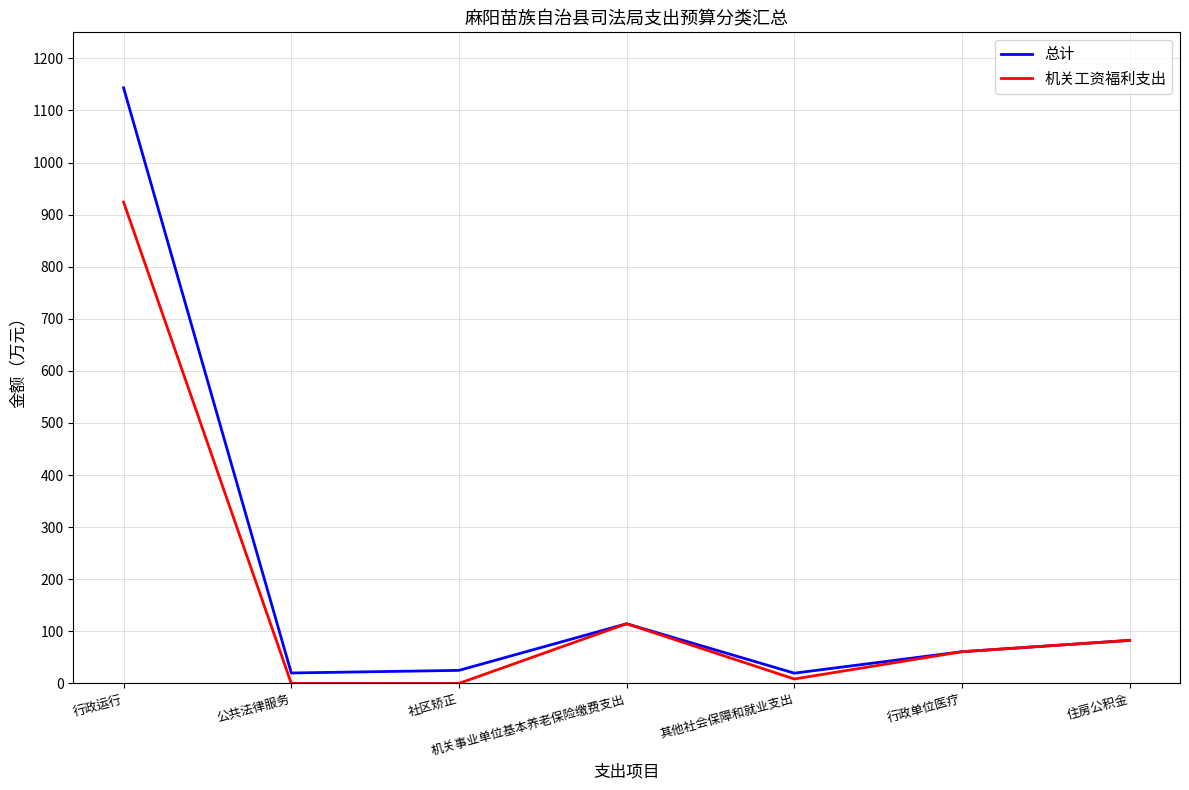

Between 公共法律服务 and 行政单位医疗, which series saw the biggest shift?

机关工资福利支出